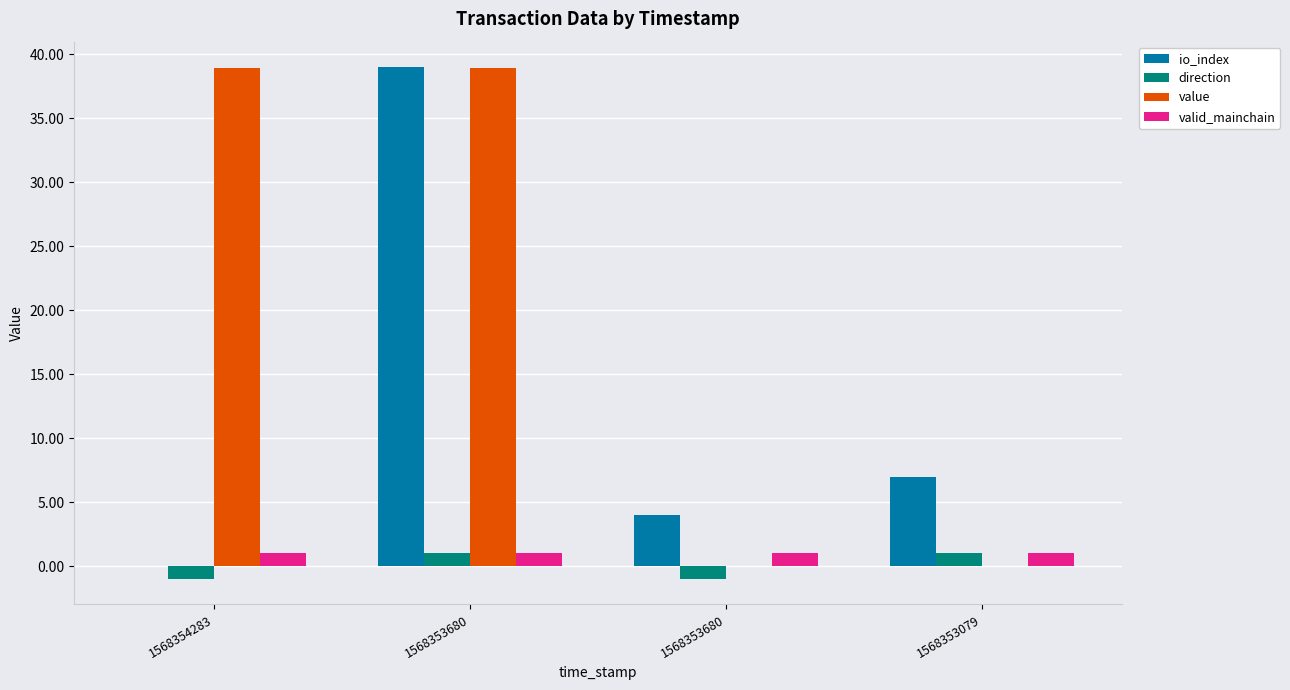

Does the chart contain stacked bars?

No